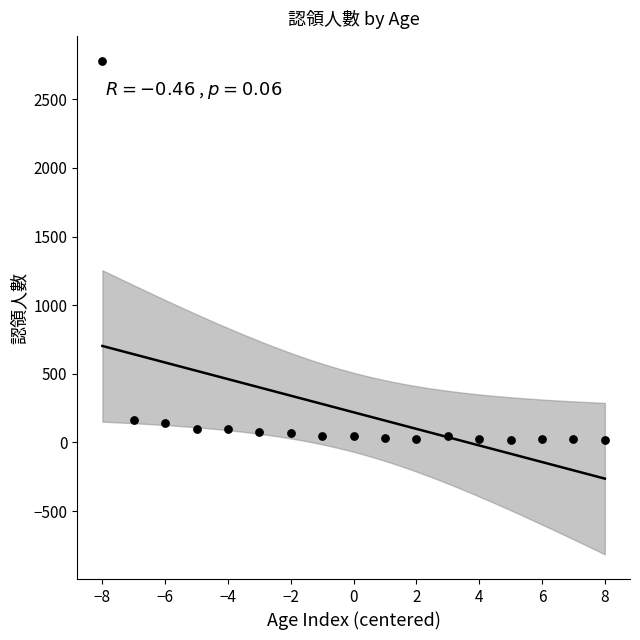

What is the range of X values (max minus min)?

16